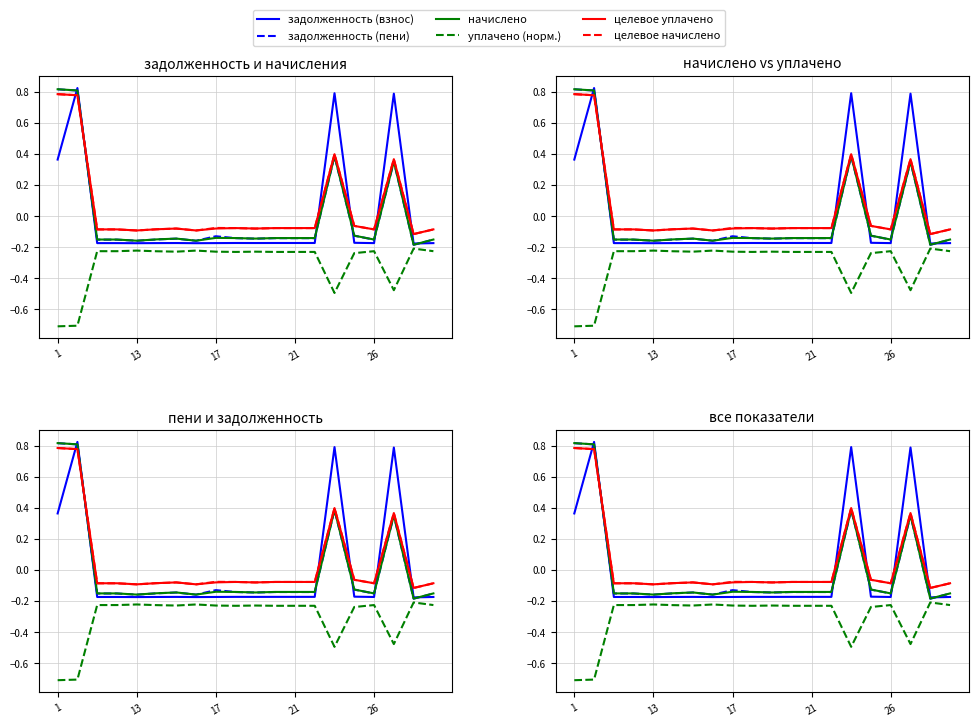

What is the value of the целевое начислено point at the 7th from the left?

-0.1